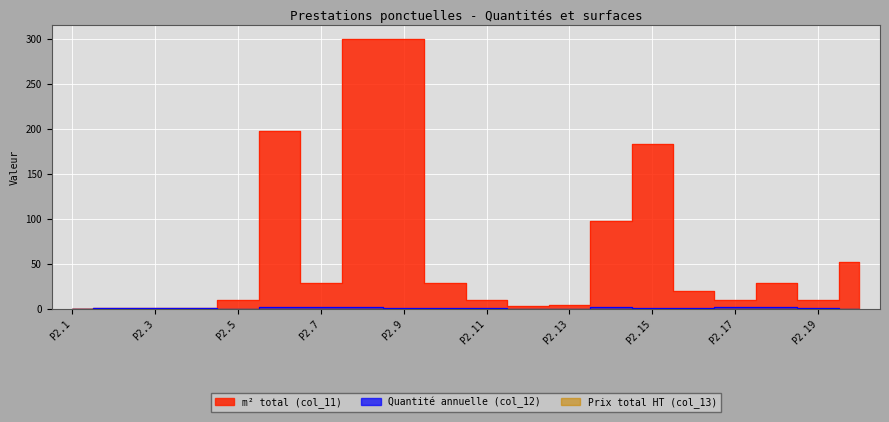

Reading left to right, extract all data points from this chart.

m² total (col_11): P2.1=0	P2.2=1	P2.3=1	P2.4=1	P2.5=10	P2.6=197	P2.7=28	P2.8=300	P2.9=300	P2.10=28	P2.11=10	P2.12=3	P2.13=4	P2.14=97	P2.15=183	P2.16=20	P2.17=10	P2.18=28	P2.19=10	P2.20=52
Quantité annuelle (col_12): P2.1=0	P2.2=1	P2.3=1	P2.4=1	P2.5=0	P2.6=2	P2.7=2	P2.8=2	P2.9=1	P2.10=1	P2.11=1	P2.12=0	P2.13=0	P2.14=2	P2.15=1	P2.16=1	P2.17=2	P2.18=2	P2.19=1	P2.20=0